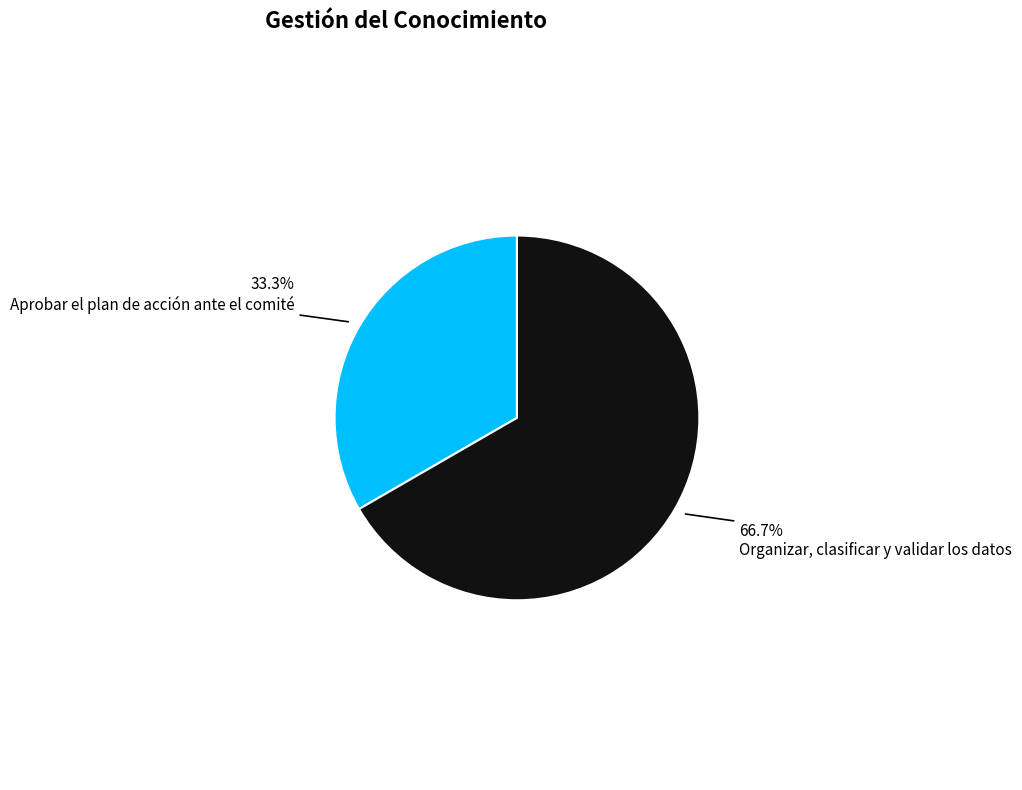

Does any single category account for the majority?

Yes